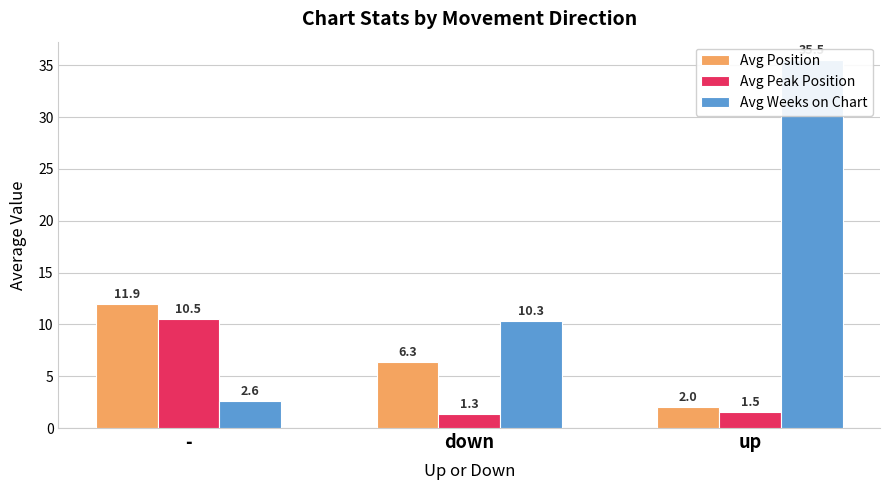

List the labels in order of Avg Position value, largest first.

-, down, up